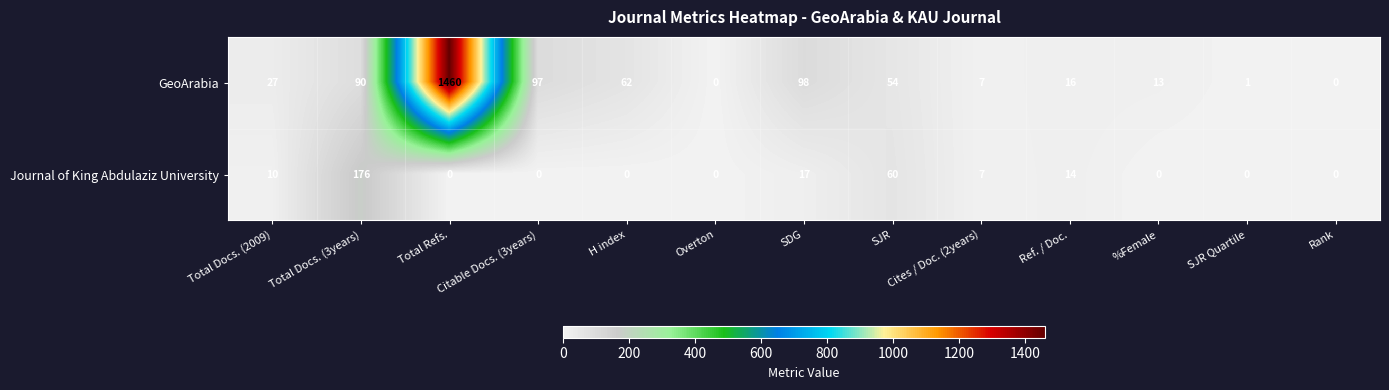

At Total Docs. (3years), list the series in order from largest to smallest.

Journal of King Abdulaziz University, GeoArabia